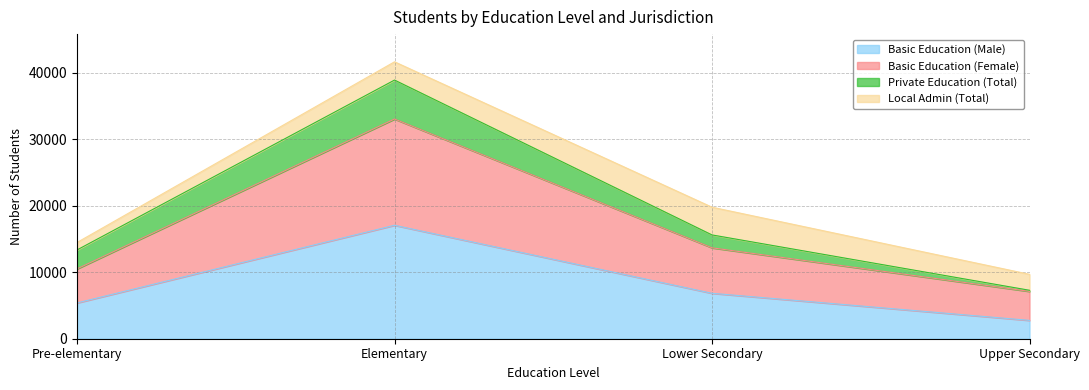

How many data points in Basic Education (Female) are above 13682?

1